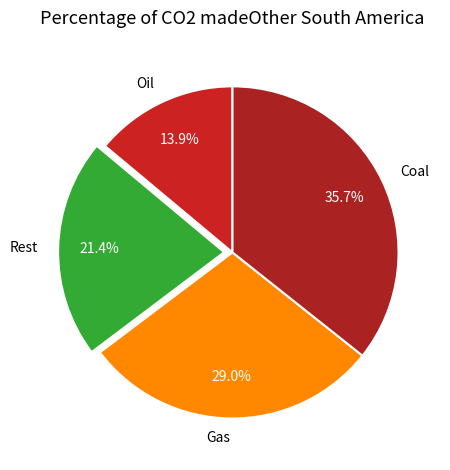

What is the largest slice in the pie chart?

Coal